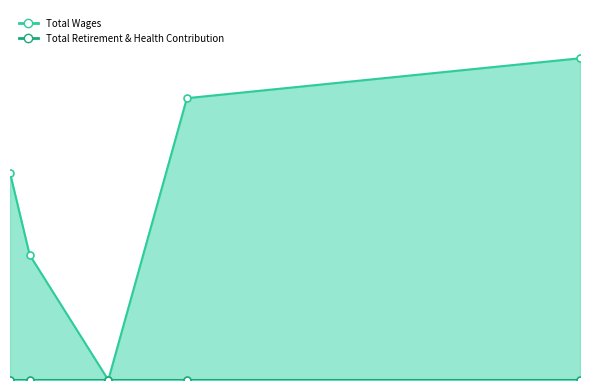

What is the label of the 1st point from the right?

Board Of Directors